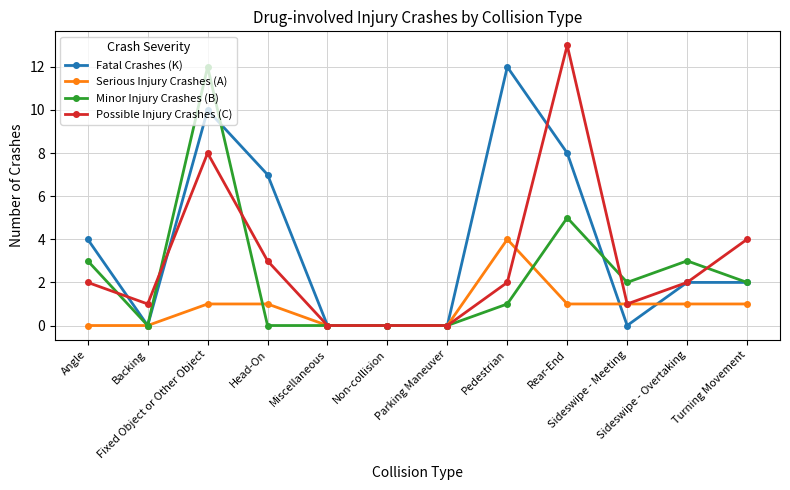

What is the greatest value displayed?

13